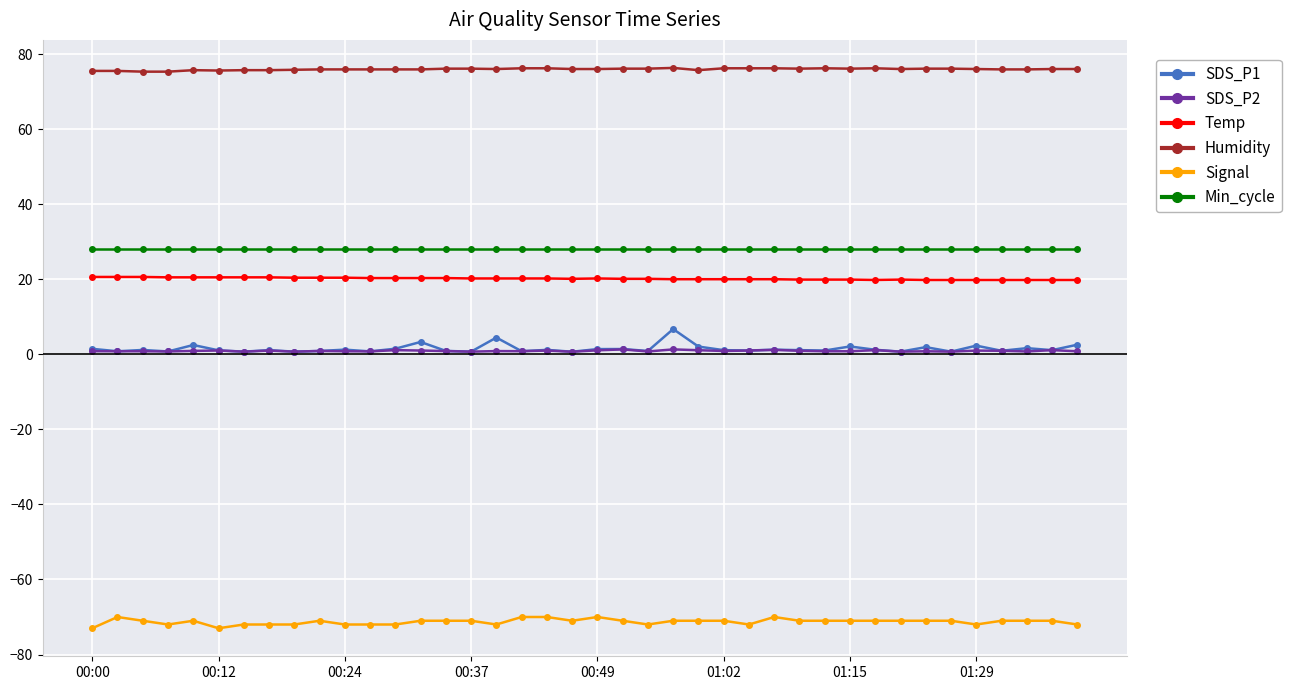

True or false: SDS_P1 has more than 1 interior local peaks.

True